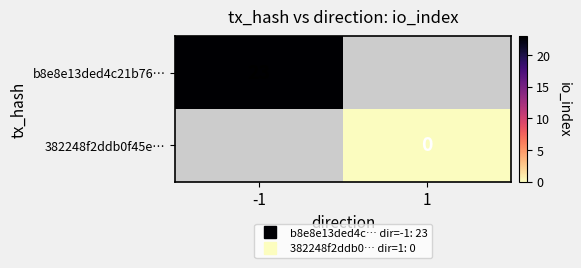

Which series has the largest range (max minus min)?

b8e8e13ded4c21b76…